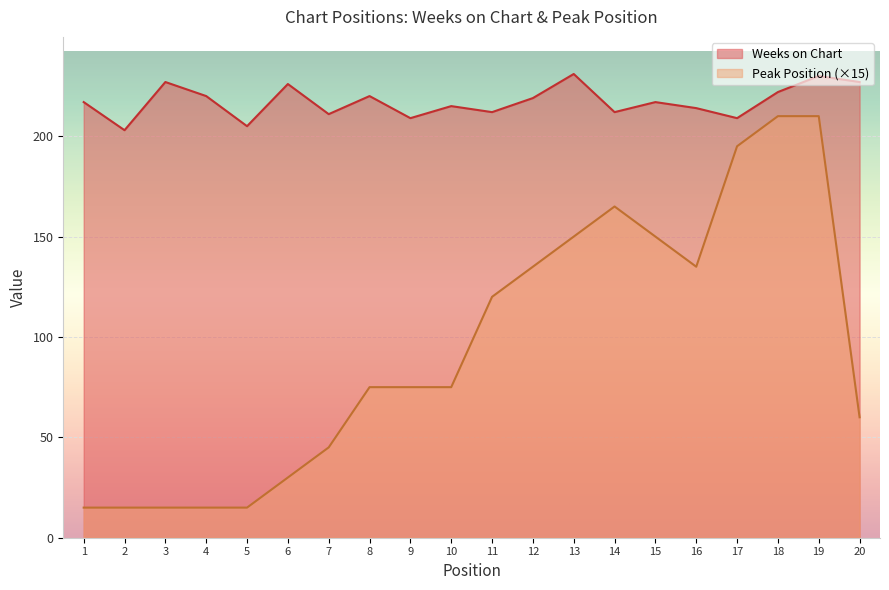

Which series changed the most between 2 and 16?

Peak Position (×15)